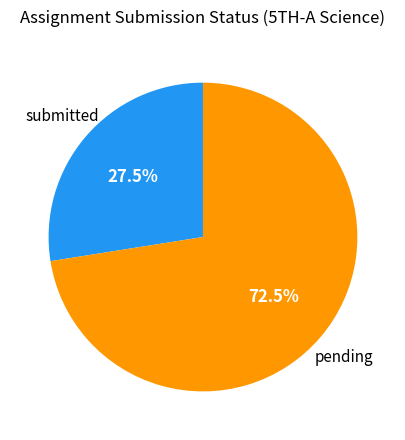

Rank the categories by value from lowest to highest.

submitted, pending